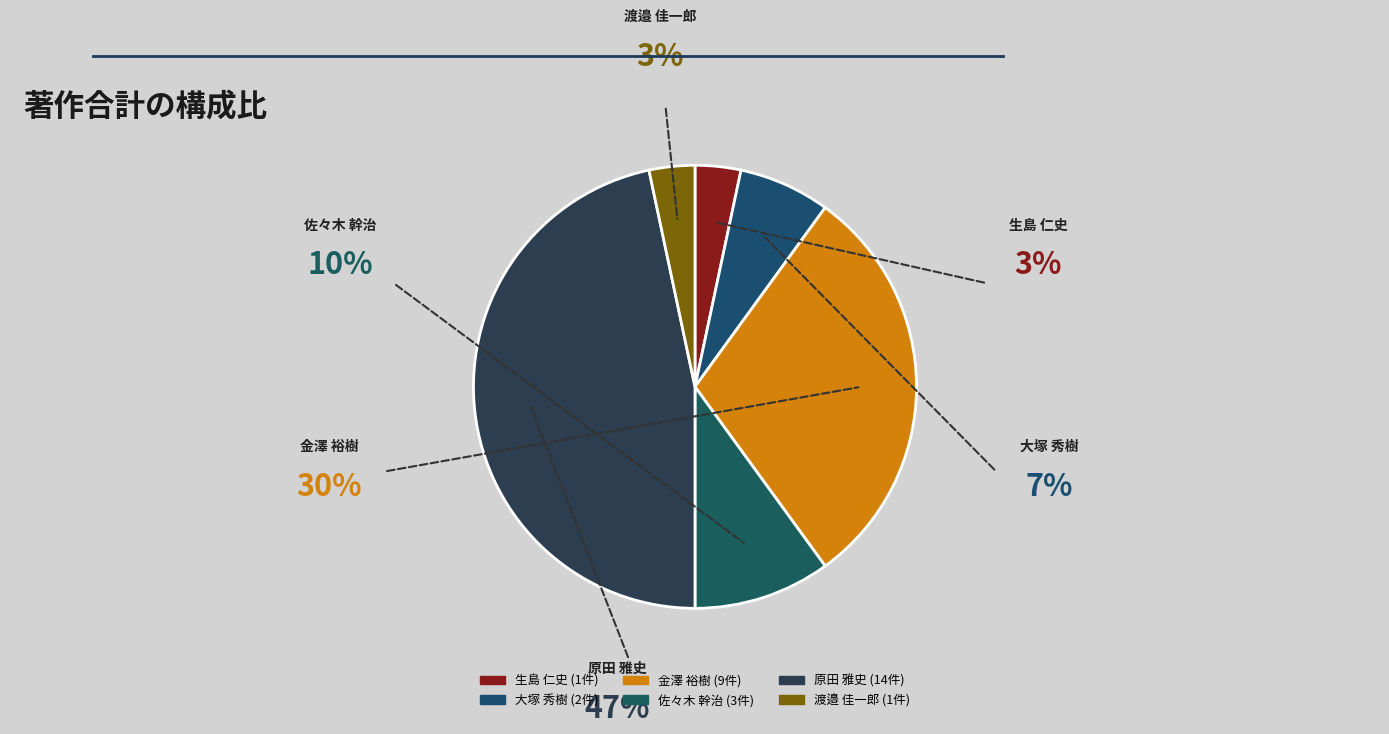

Count the number of slices in the pie.

6